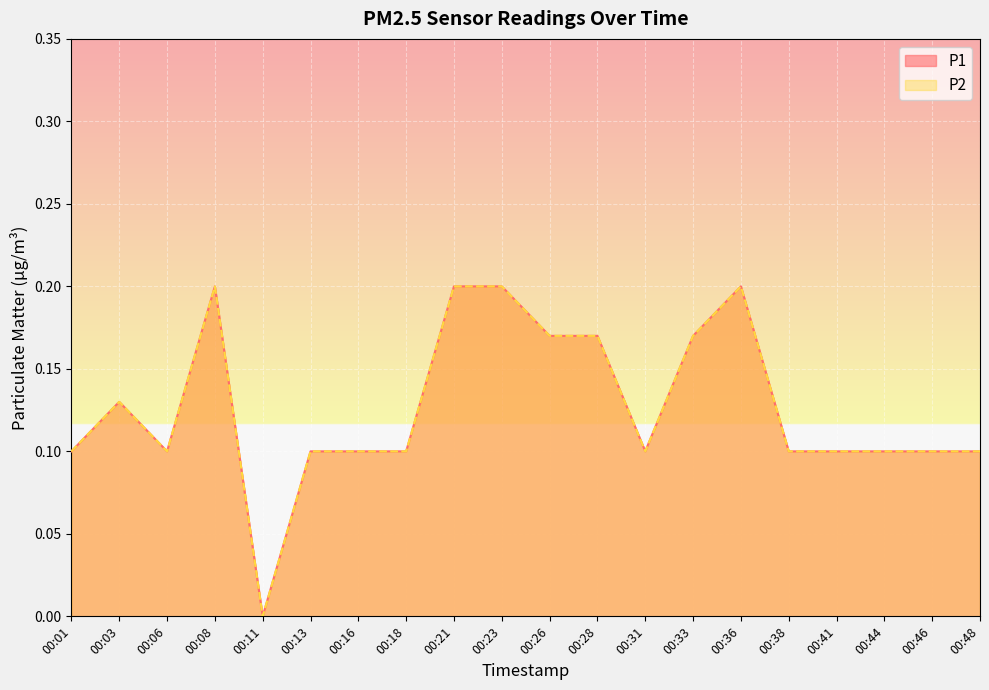

The P1 series shows 0.1 at 00:41. True or false?

True